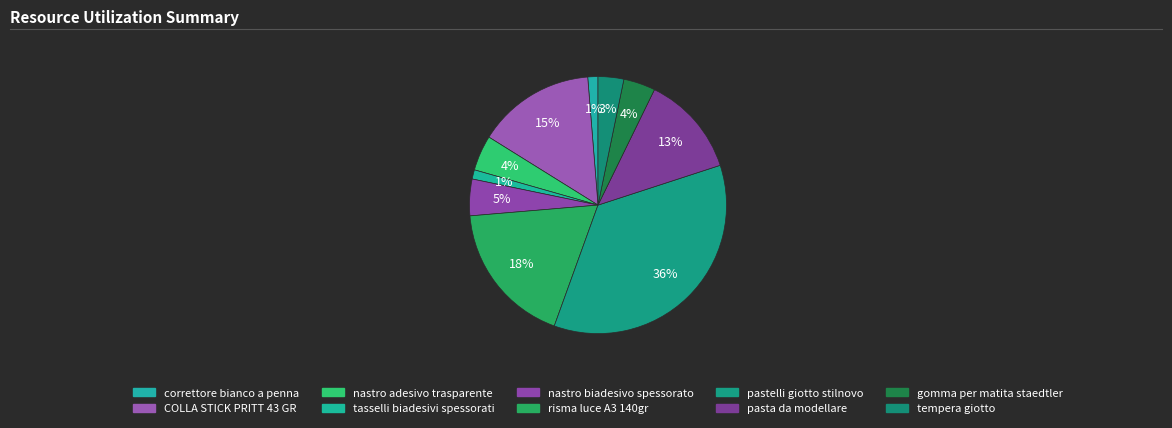

Combined, what portion of the pie is tasselli biadesivi spessorati and nastro biadesivo spessorato?

5.8%